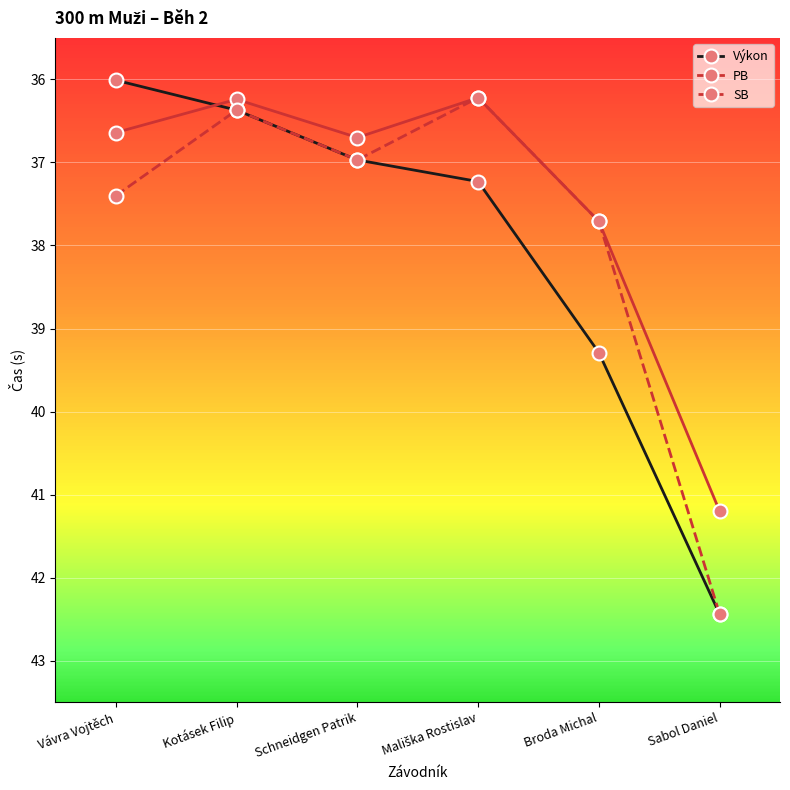

What is the label of the 3rd point from the left?

Schneidgen Patrik